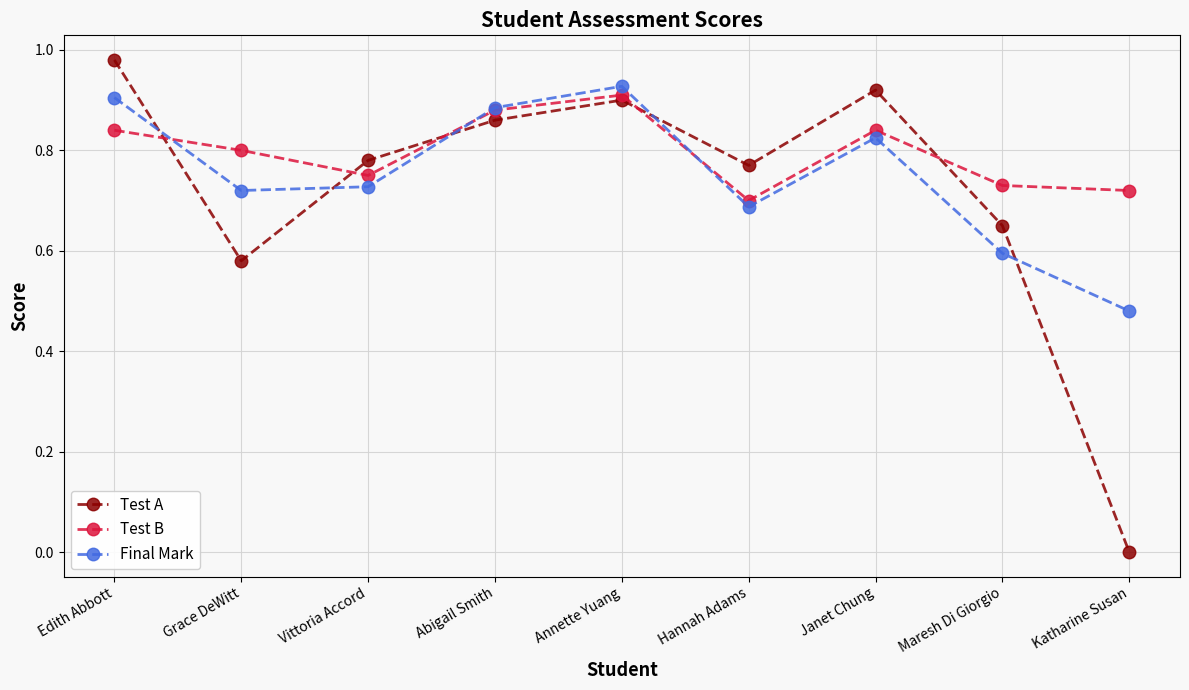

What is the total value across all series at Katharine Susan?

1.2